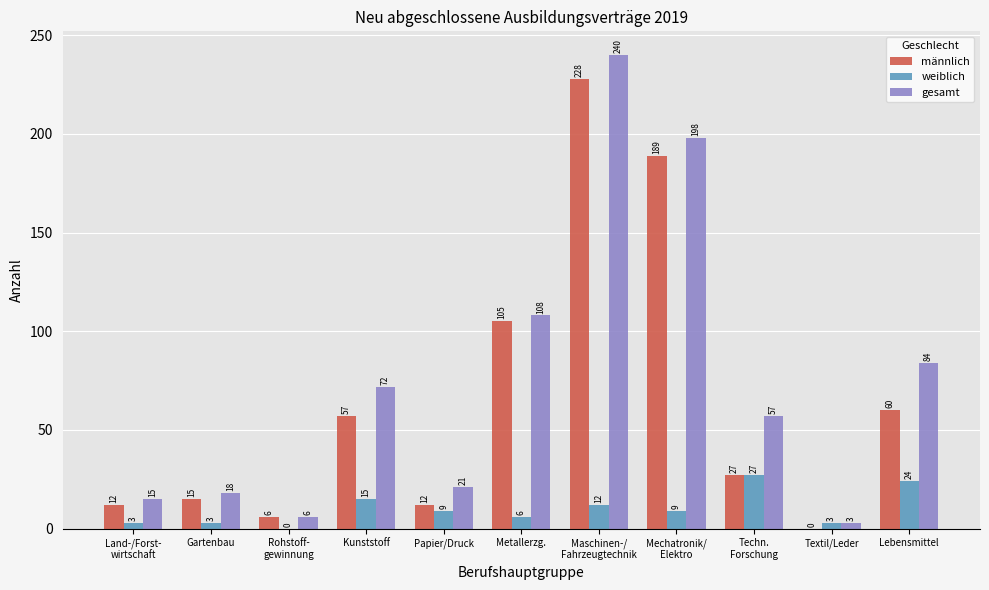

Is it true that gesamt equals 28 at Lebensmittel?

False